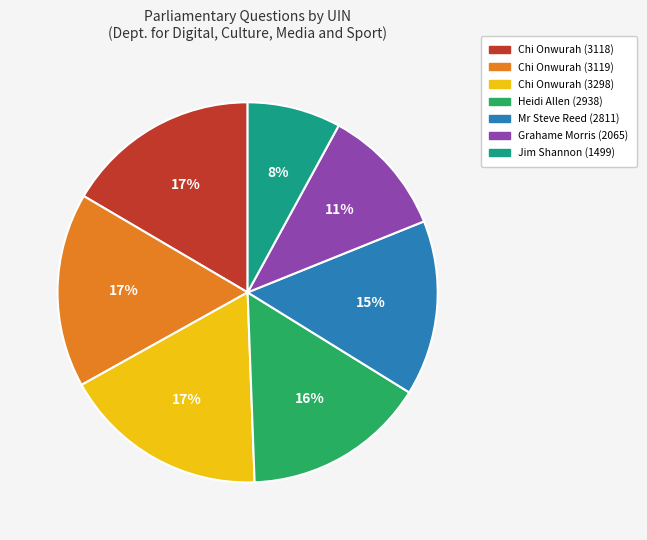

Is it true that Chi Onwurah (3118) is 11% of the pie?

False